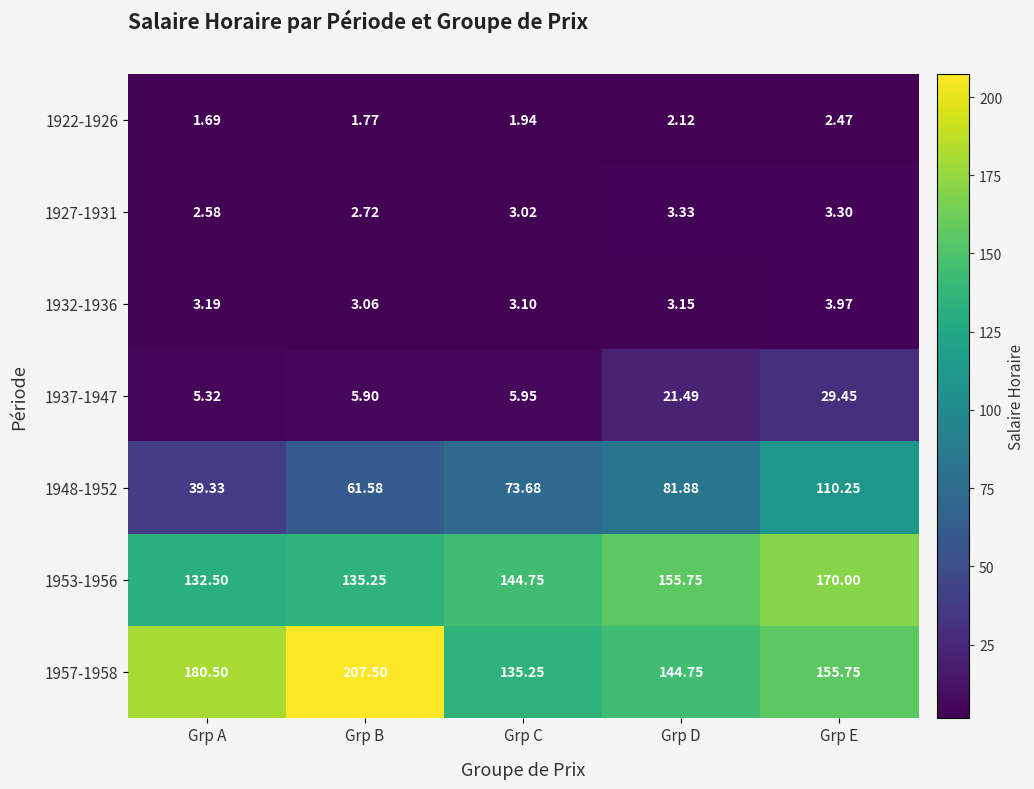

At how many categories does at least one series exceed 86?

5